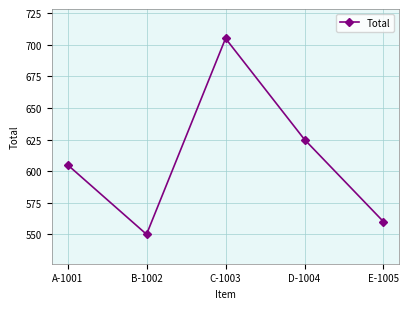

The value at B-1002 is 550. True or false?

True